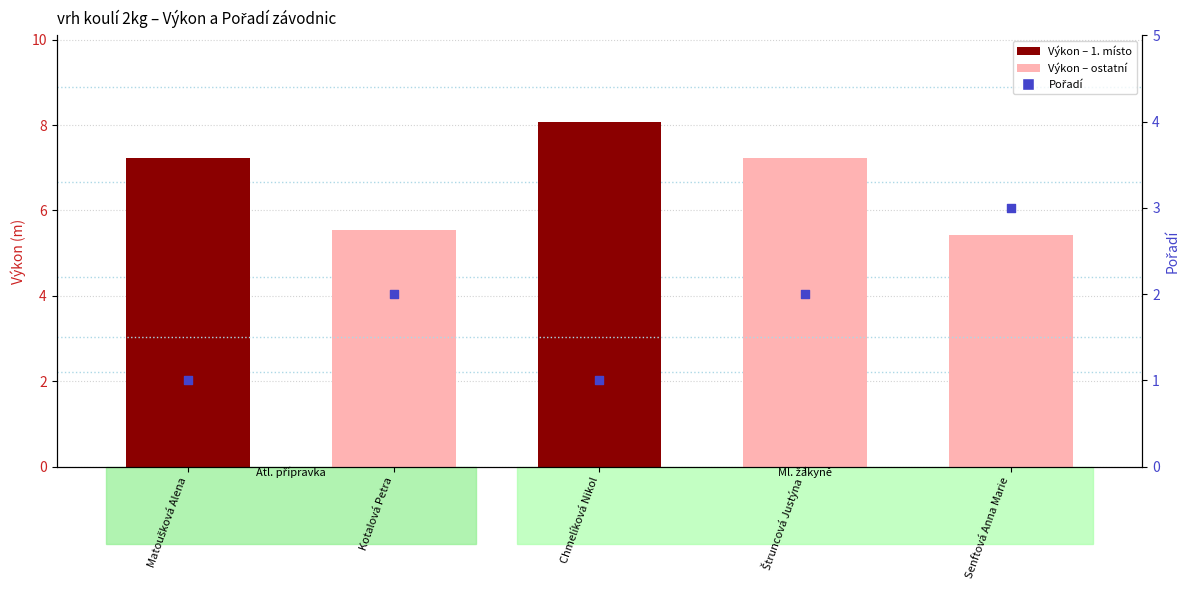

At which category is the sum across all series the highest?

Štruncová Justýna